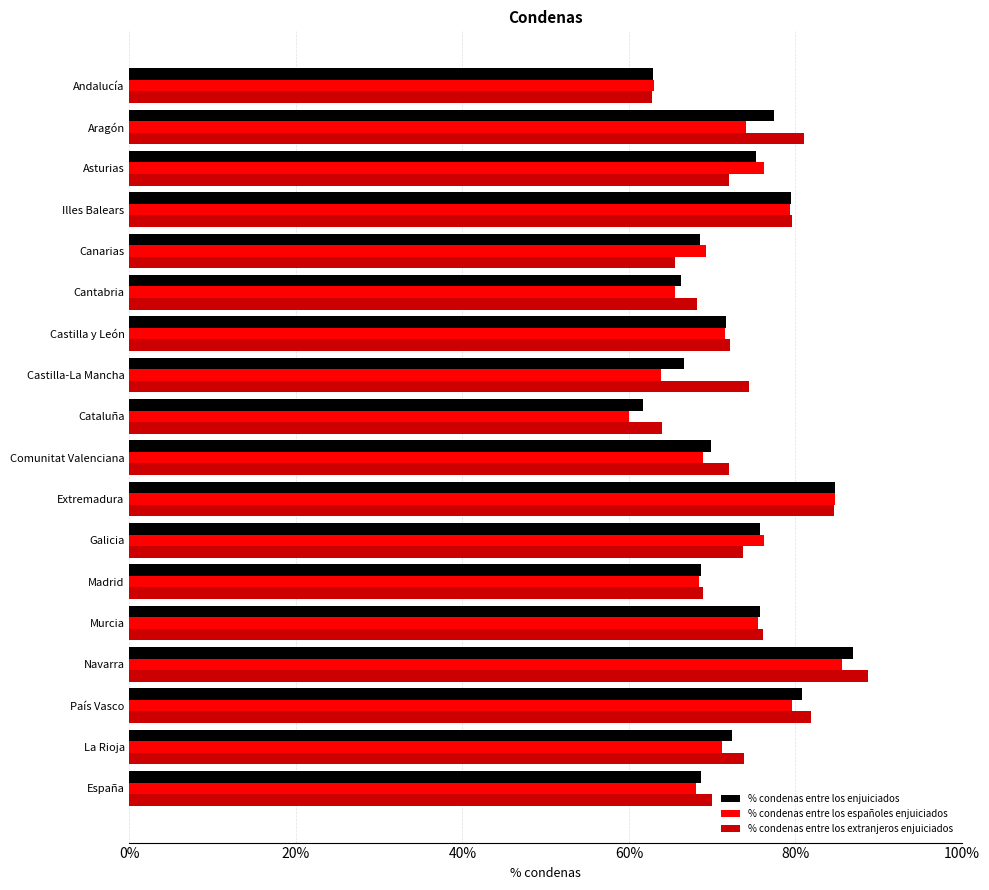

Which label corresponds to the smallest value in the chart?

Cataluña